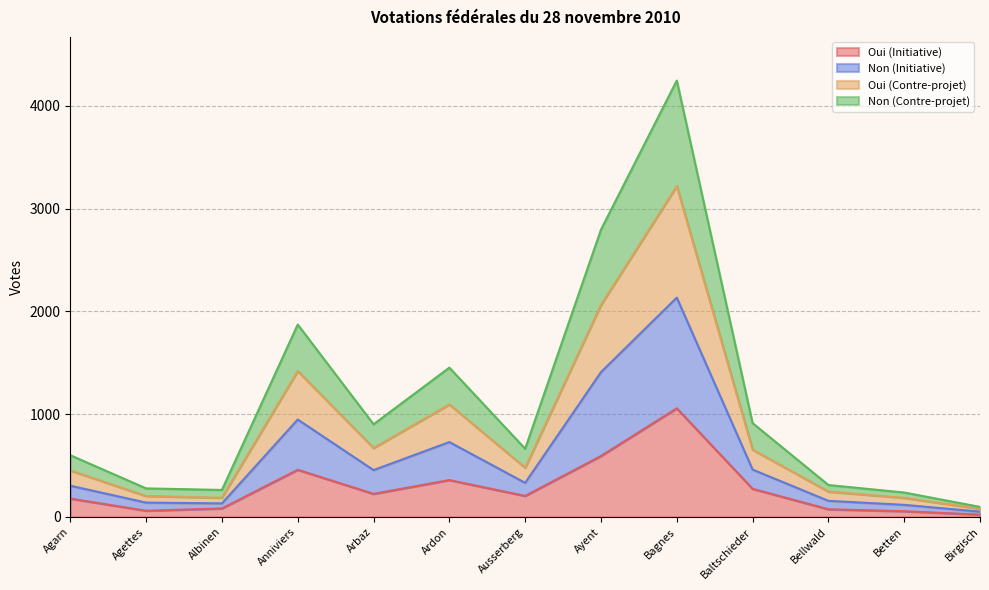

Is the value of Non (Contre-projet) at Ausserberg greater than the value of Non (Initiative) at Bagnes?

No